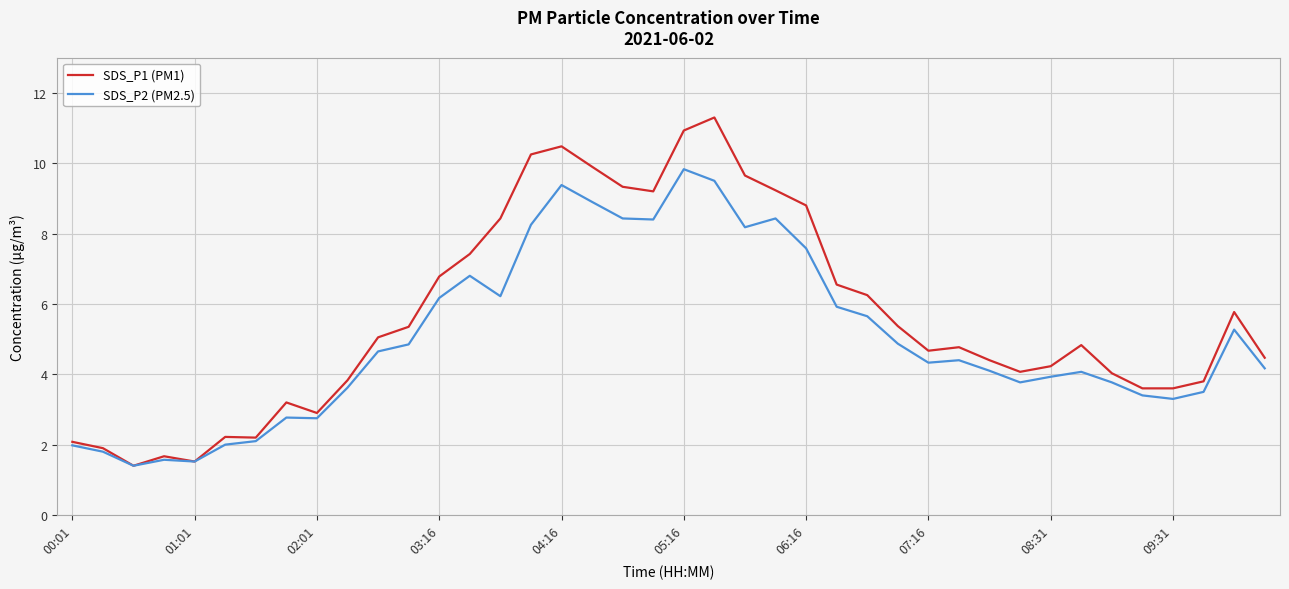

What is the minimum value shown in the chart?

1.4